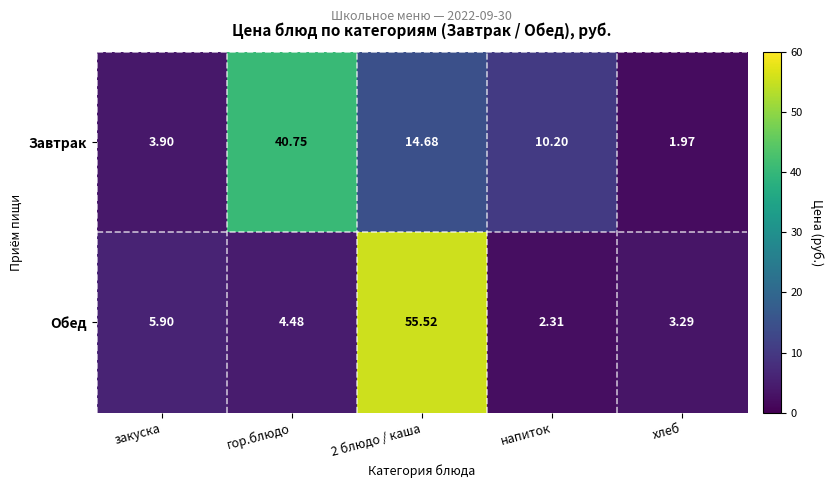

List the series in order of their peak value, highest first.

Обед, Завтрак